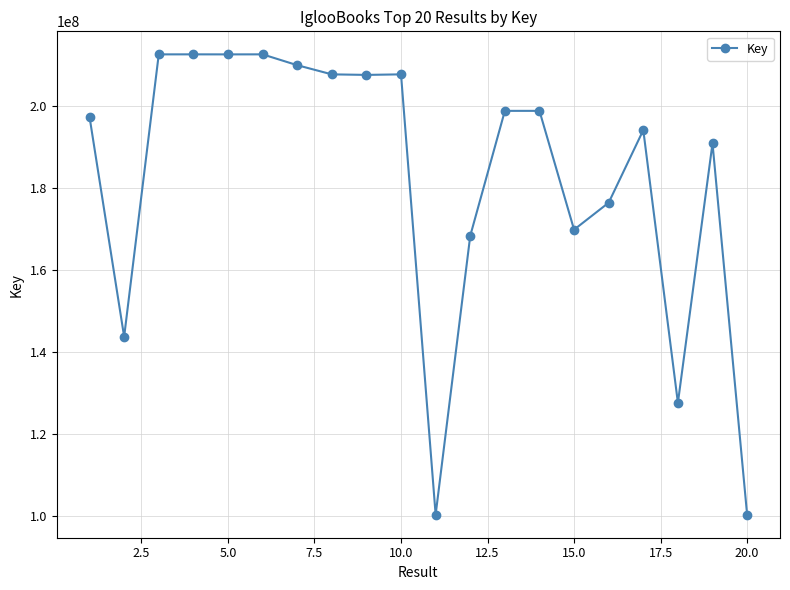

How many lines are shown in the chart?

1